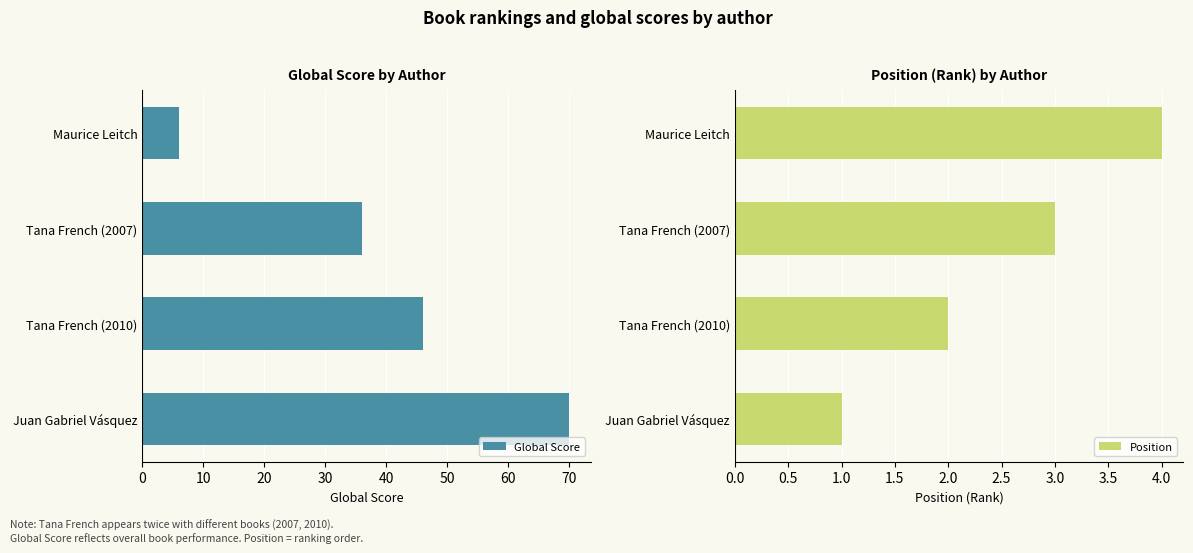

Reading left to right, list all the values displayed in this chart.

Global Score: 70	46	36	6
Position: 1	2	3	4